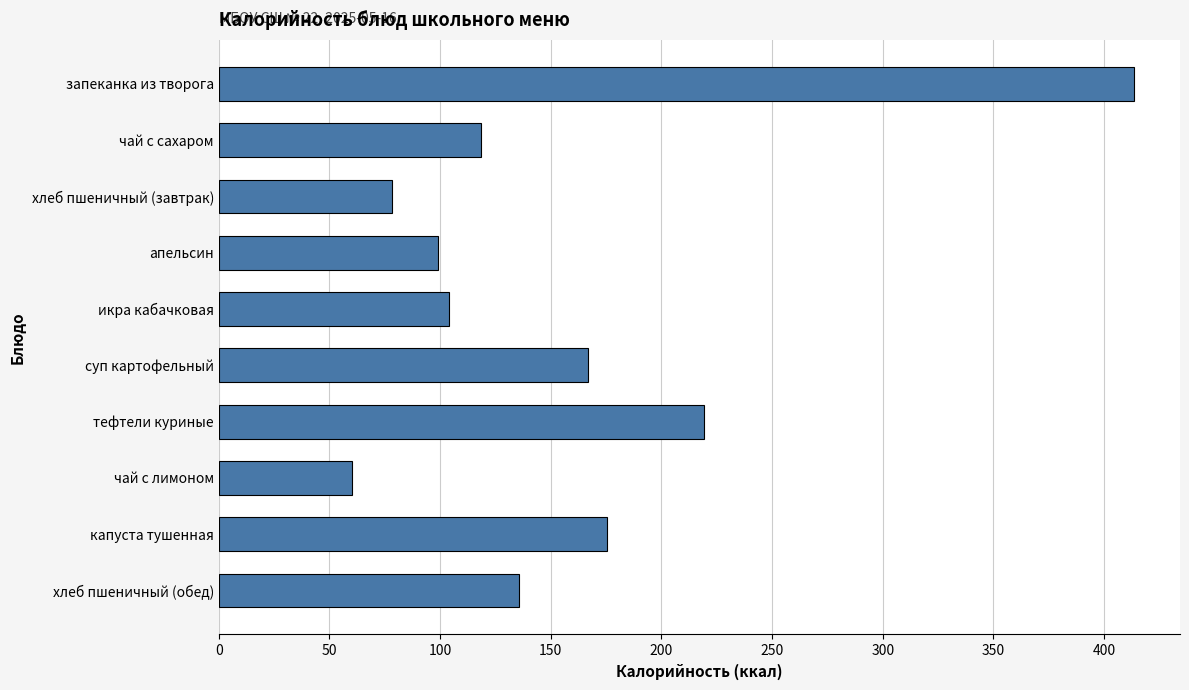

What is the label of the 2nd bar from the top?

чай с сахаром